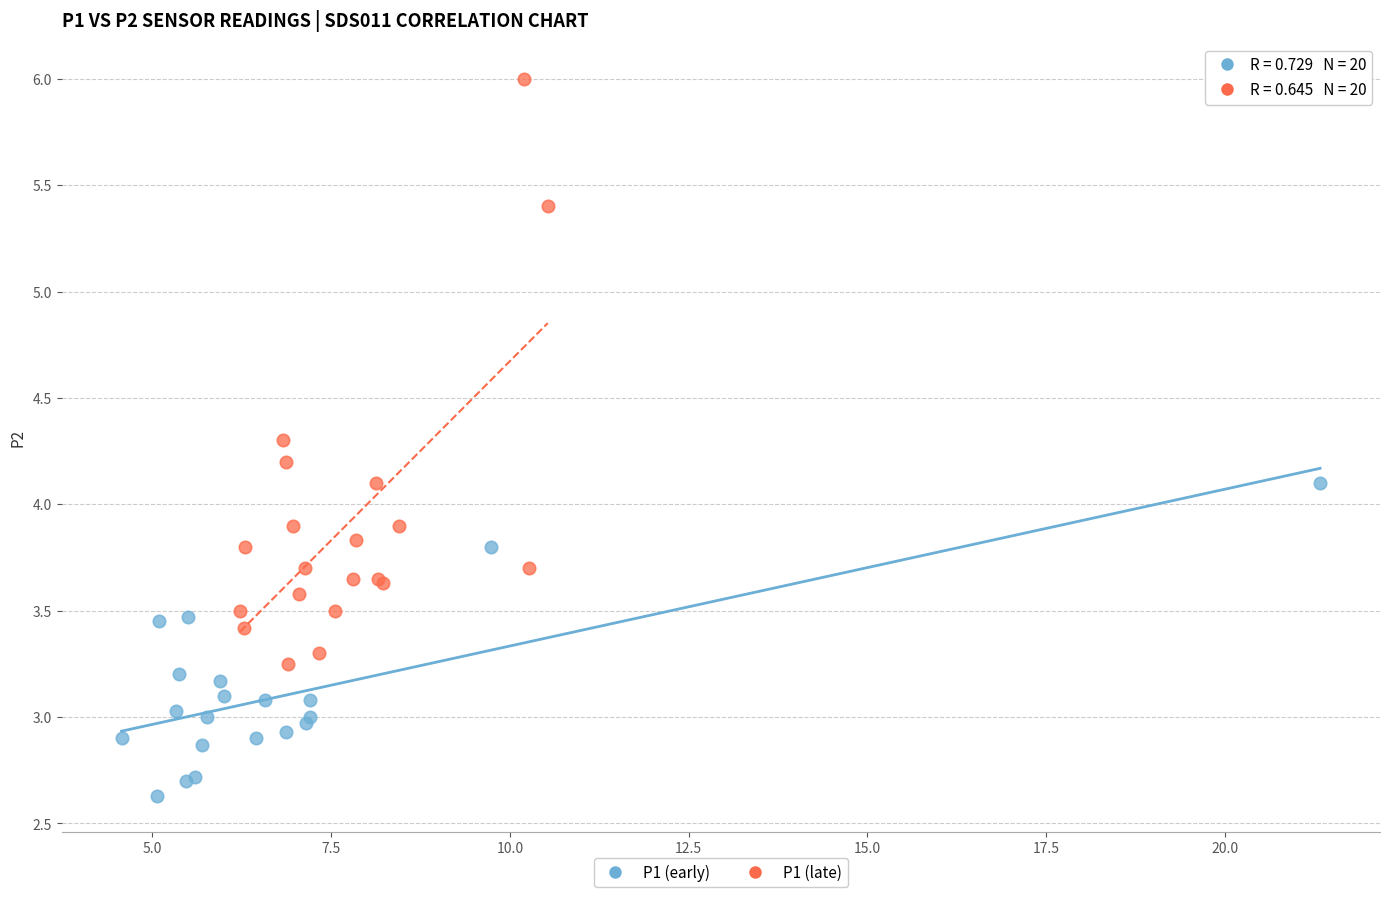

Which series reaches the minimum Y coordinate?

P1 (early)